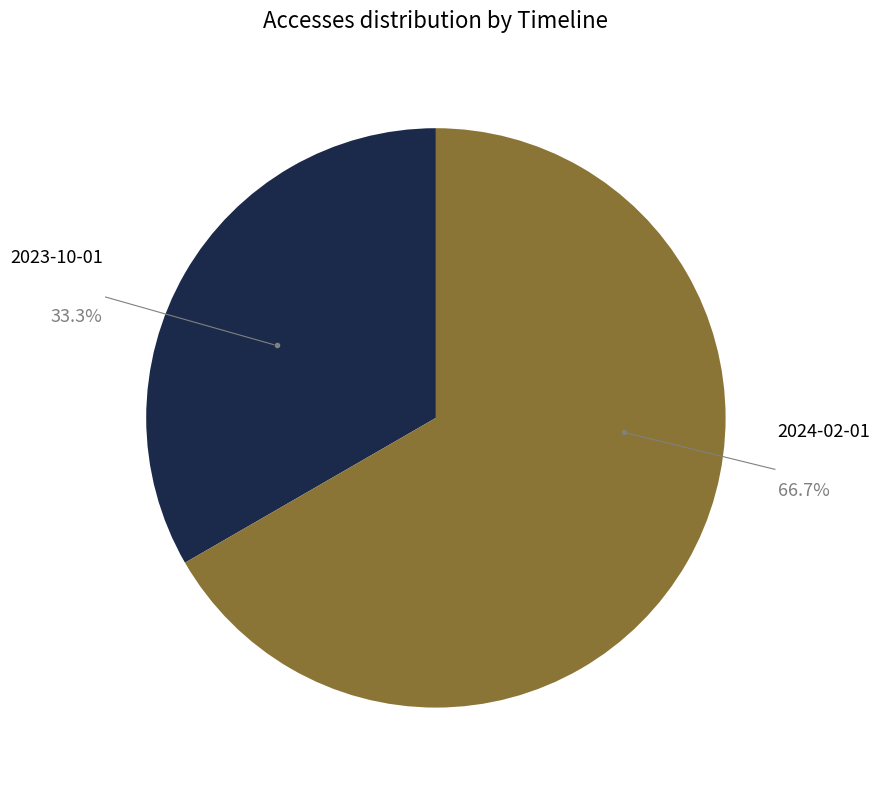

Does any single category account for the majority?

Yes